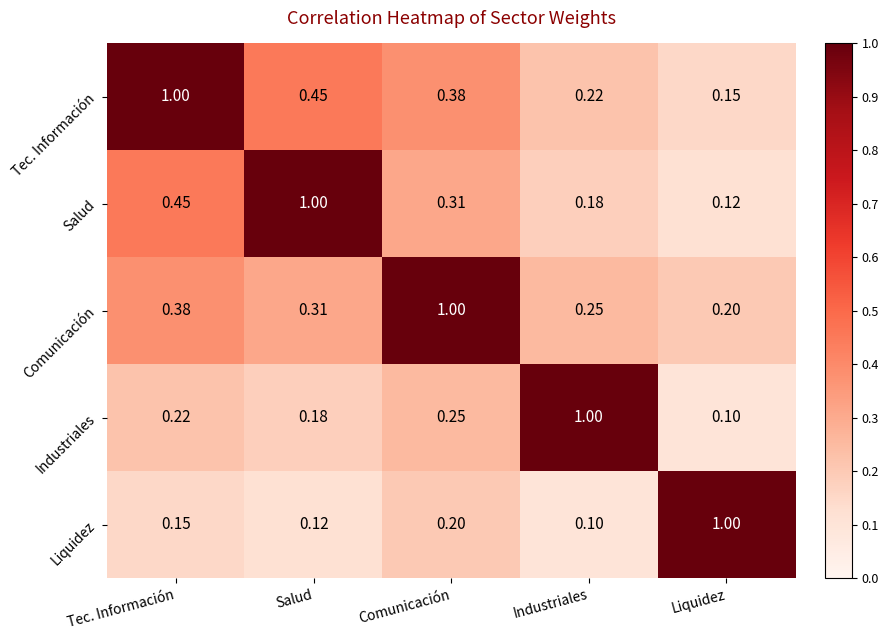

At which label does Salud reach its minimum?

Liquidez